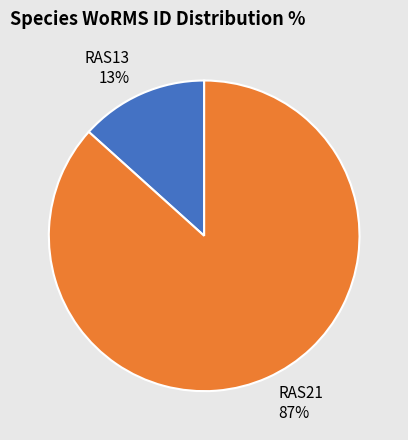

Does any single category account for the majority?

Yes